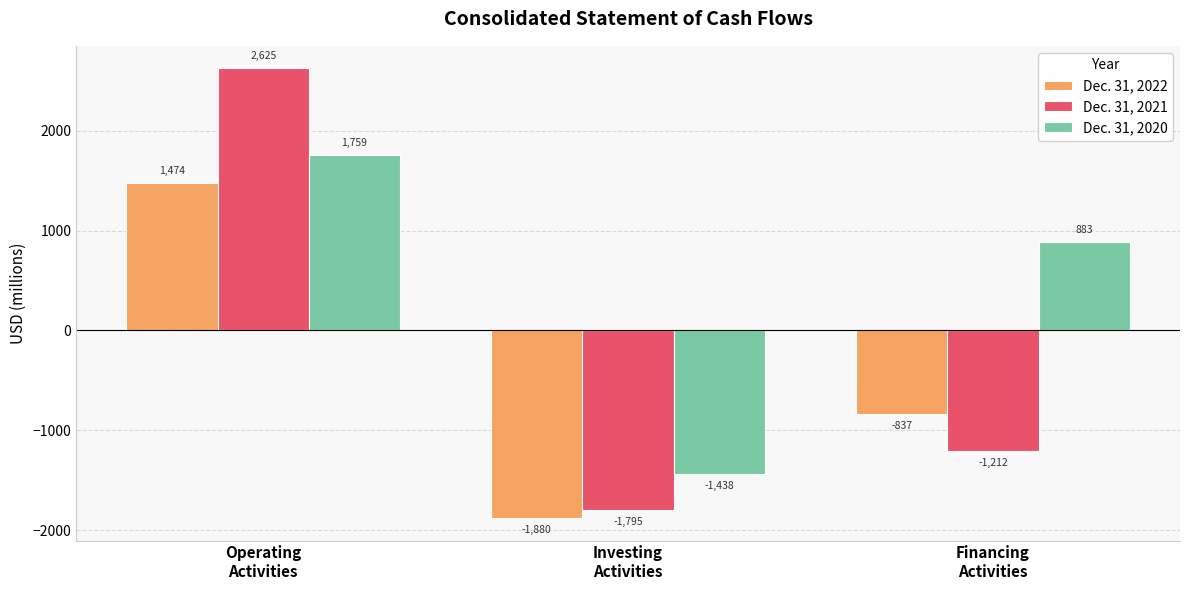

What are all the series names shown in the legend?

Dec. 31, 2022, Dec. 31, 2021, Dec. 31, 2020